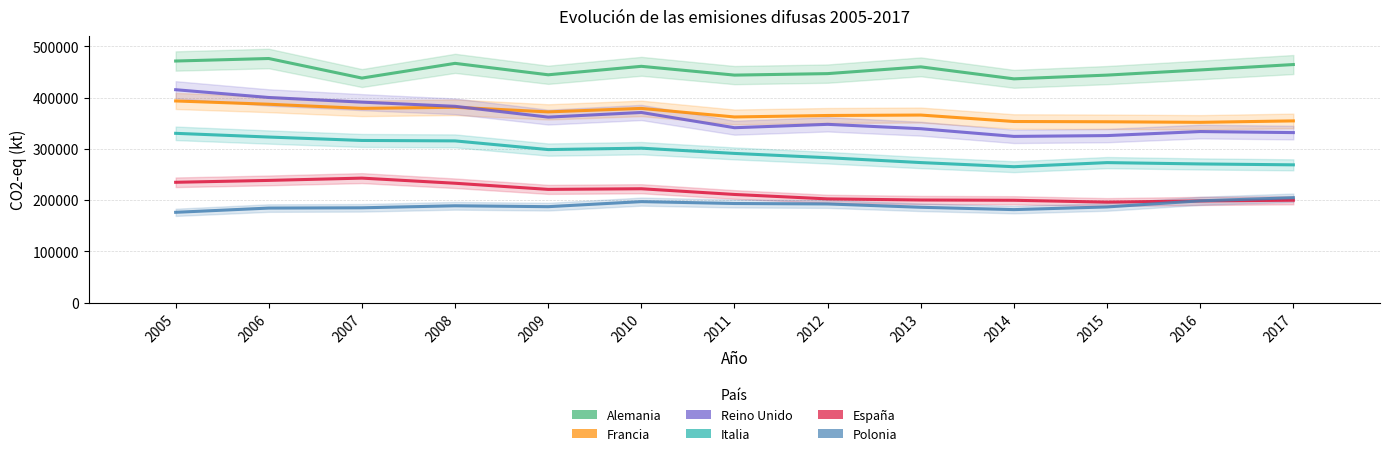

What is the total value across all series at 2017?

1824880